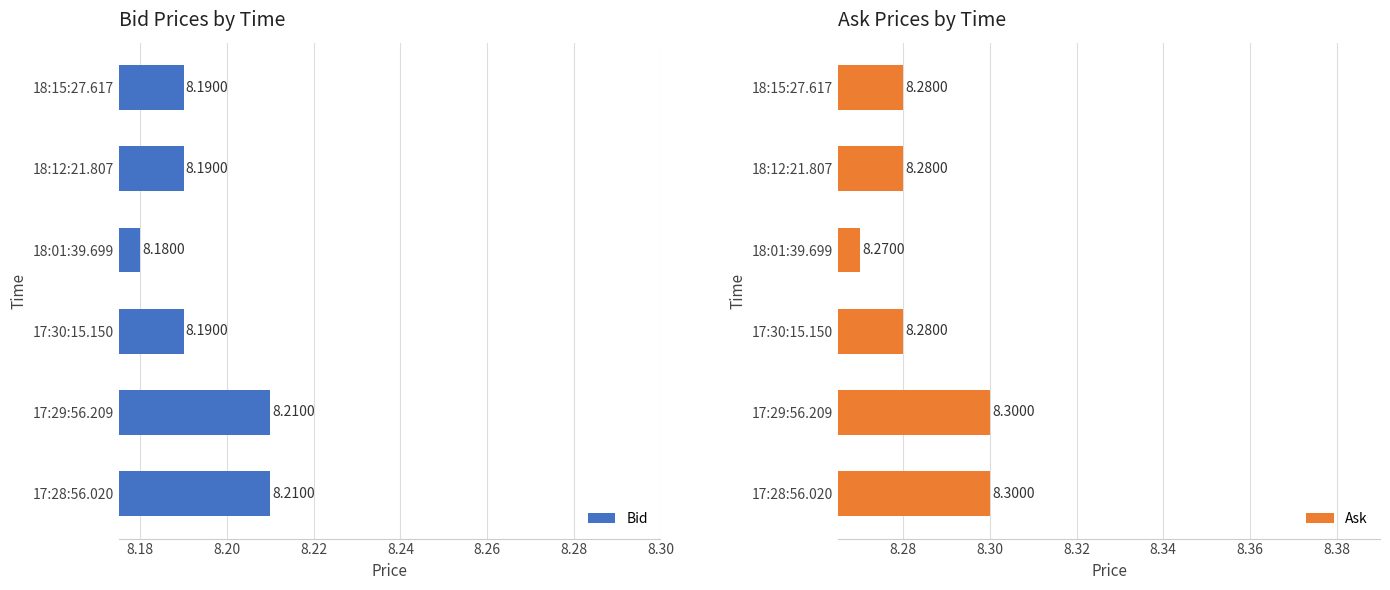

What is the sum of the Bid values at 17:28:56.020 and 17:30:15.150?

16.4